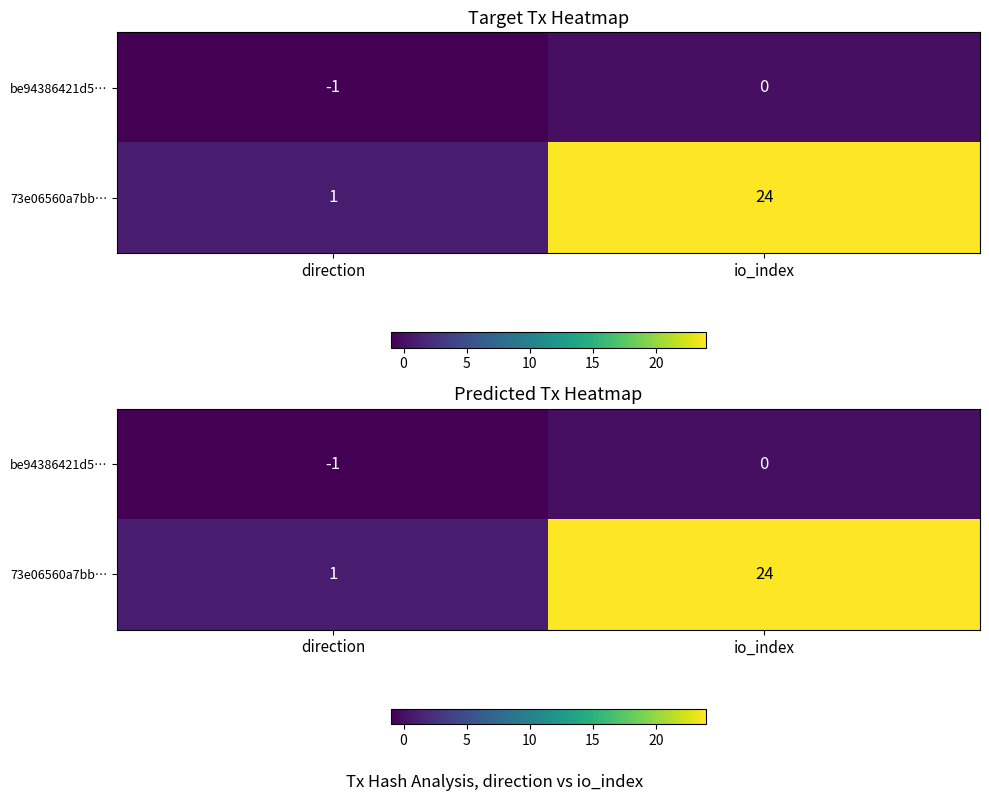

The 73e06560a7bb… series shows 24 at io_index. True or false?

True